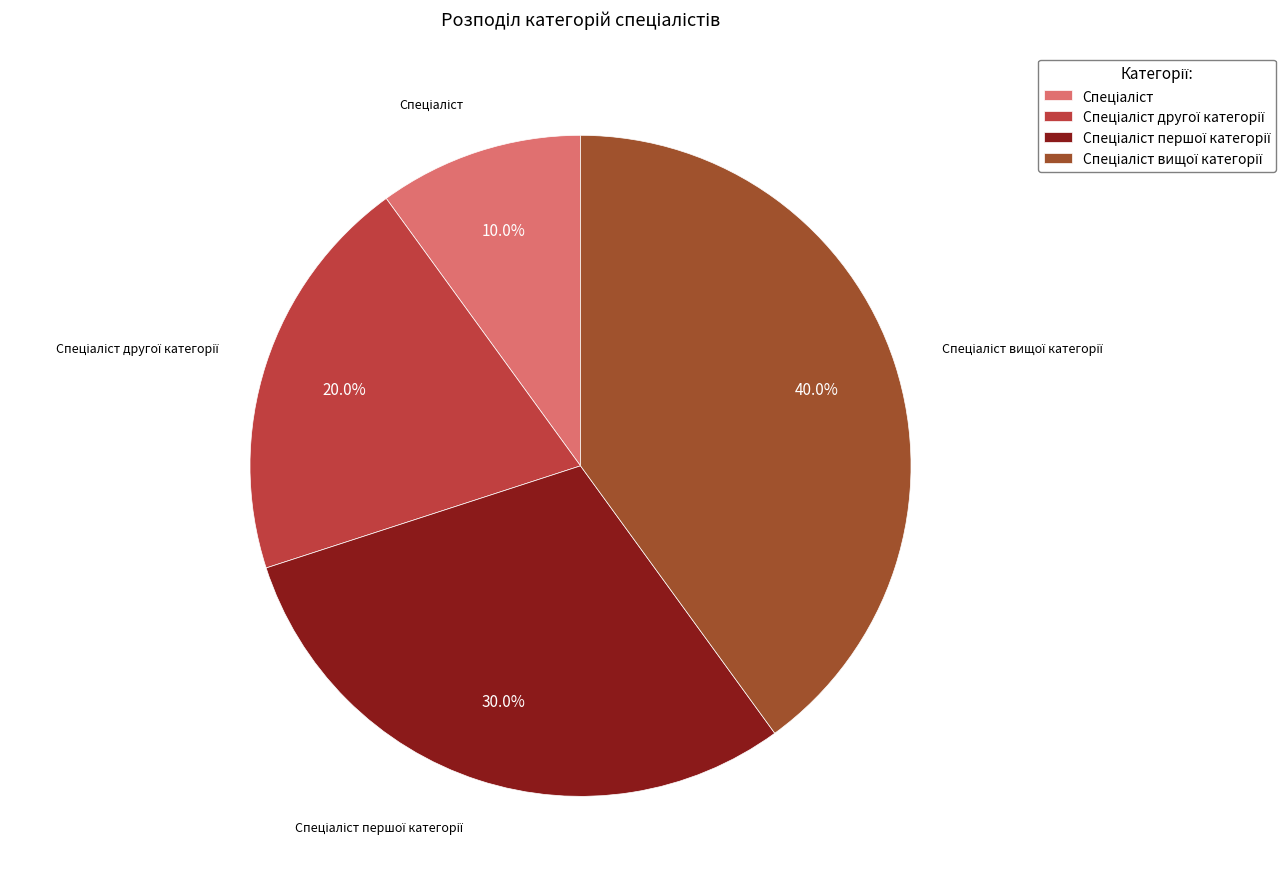

Is there a majority slice in this chart?

No